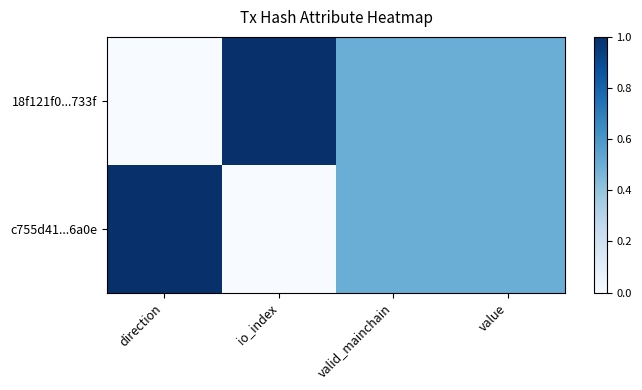

Reading left to right, list all the values displayed in this chart.

18f121f0...733f: direction=0.0	io_index=1.0	valid_mainchain=0.5	value=0.5
c755d41...6a0e: direction=1.0	io_index=0.0	valid_mainchain=0.5	value=0.5